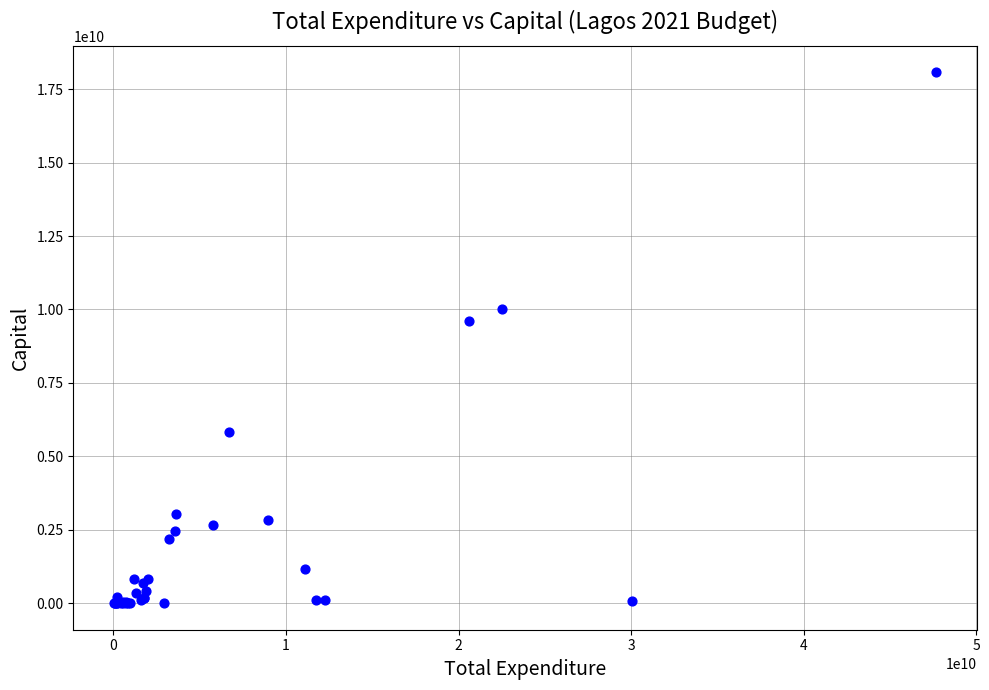

What Y value in the scatter plot is closest to 9036707413?

9611768224.0